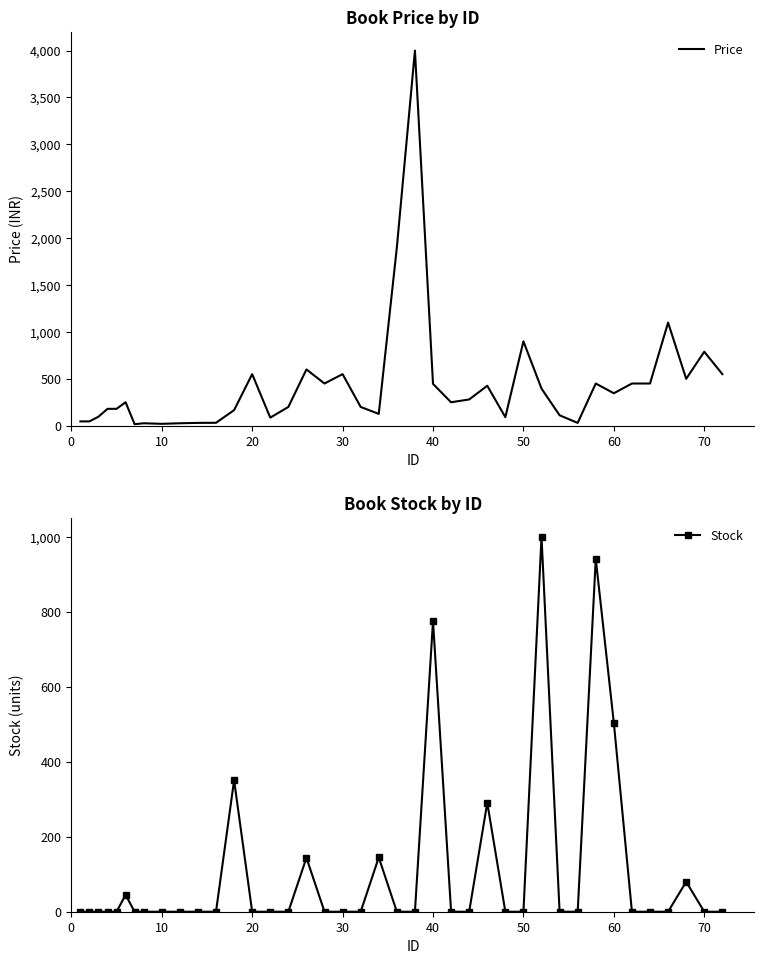

What is the highest value of the Price series?

4000